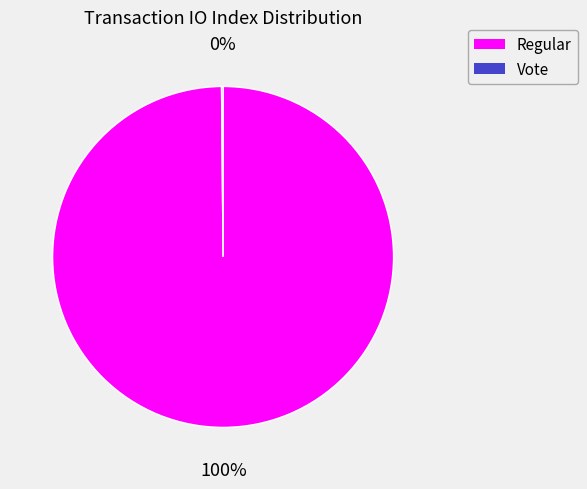

To the nearest percent, what portion does Regular represent?

100%